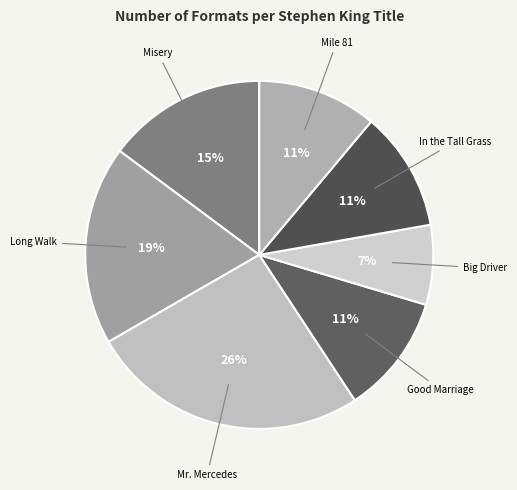

Between Misery and In the Tall Grass, which is larger?

Misery